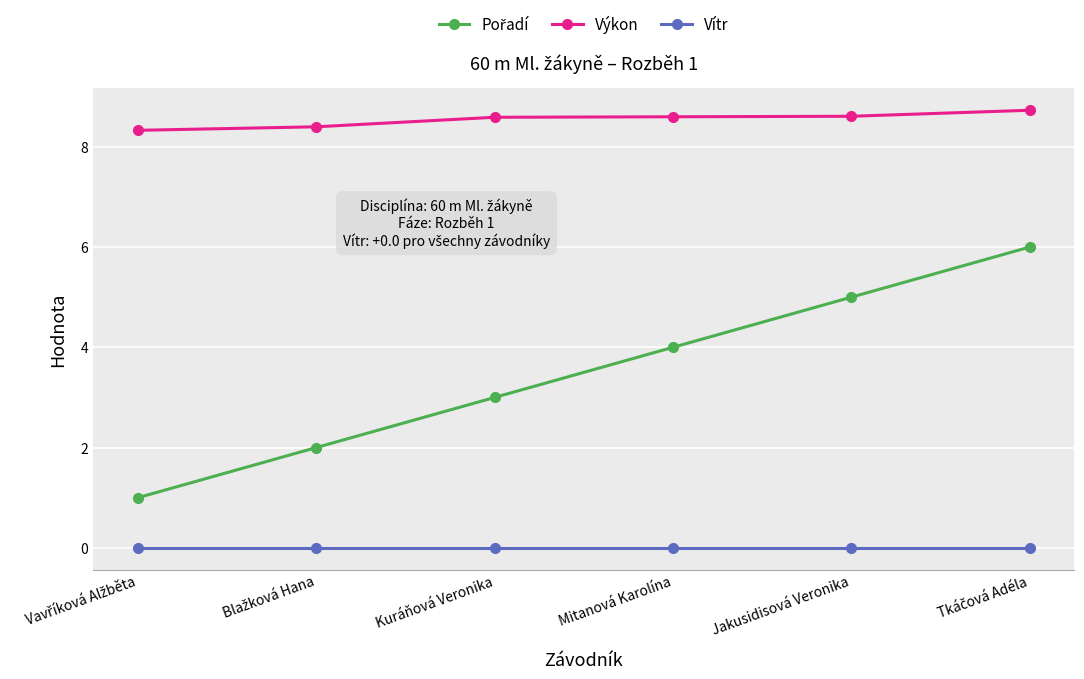

The Vítr series shows 0.0 at Jakusidisová Veronika. True or false?

True